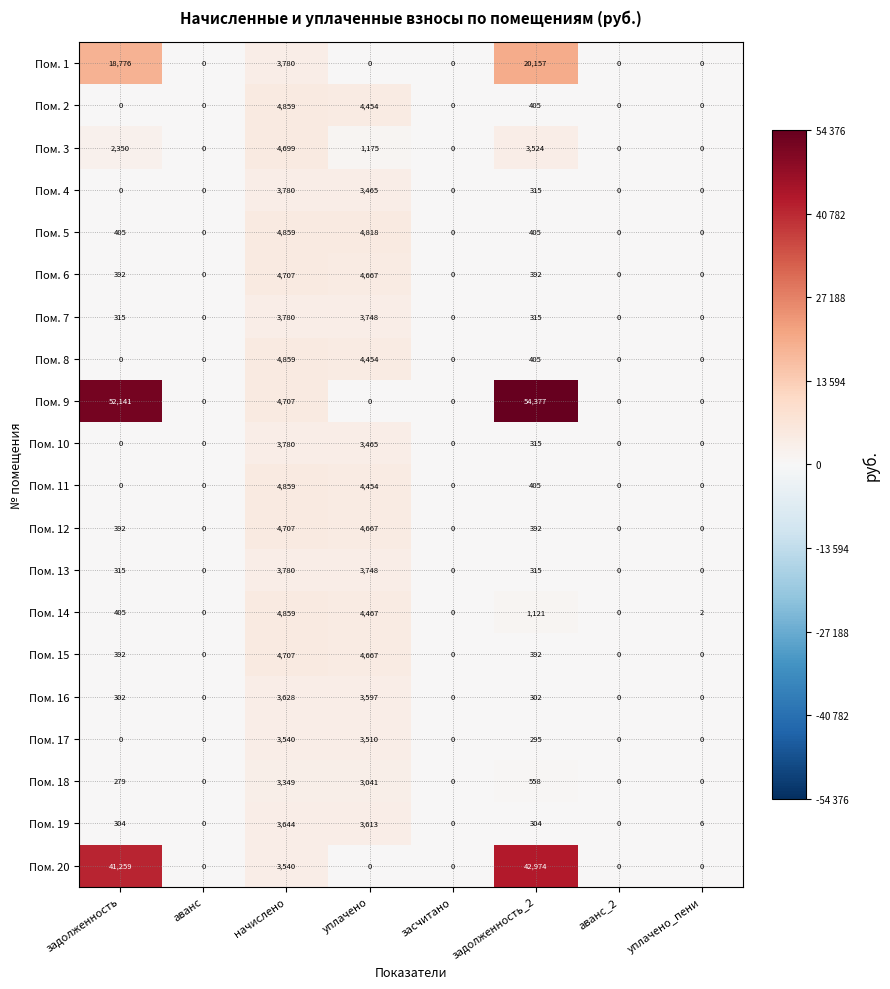

The Пом. 3 series shows -1798 at засчитано. True or false?

False